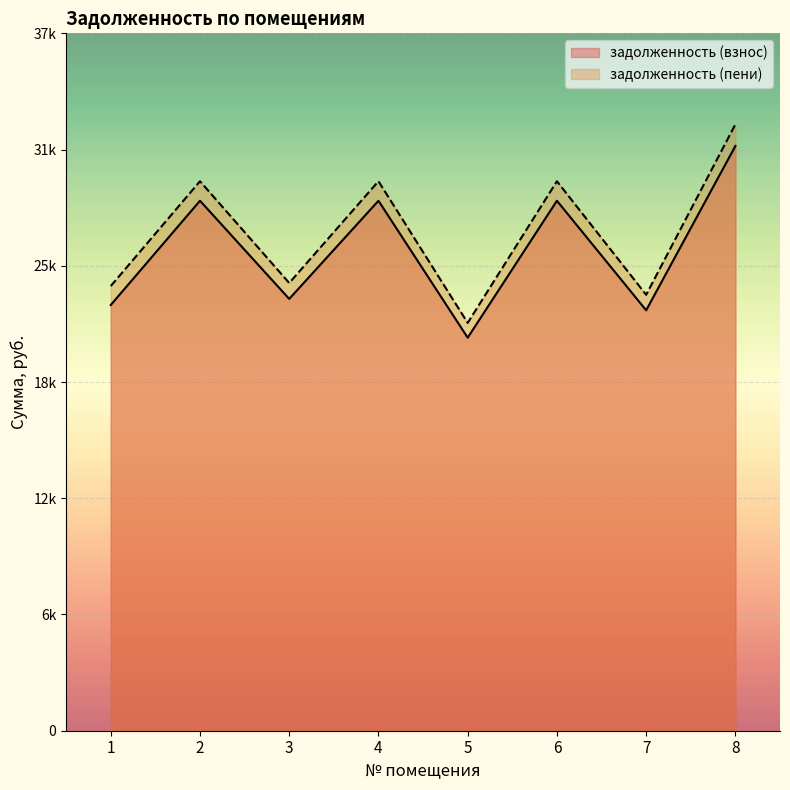

What is the value of the задолженность (взнос) point at the 6th from the left?

28586.5